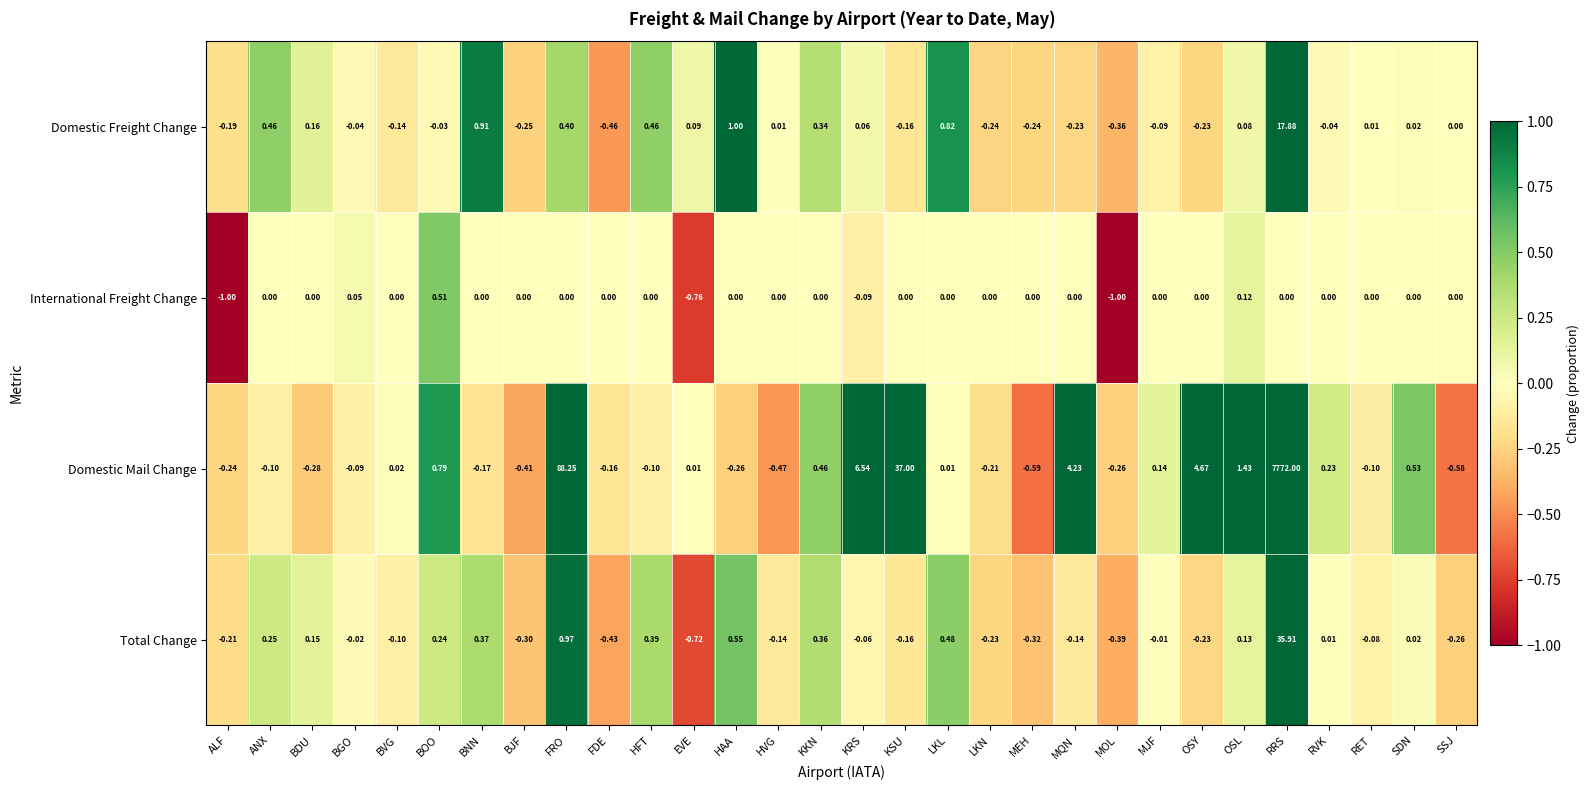

How many values in the Domestic Mail Change series exceed 0?

15